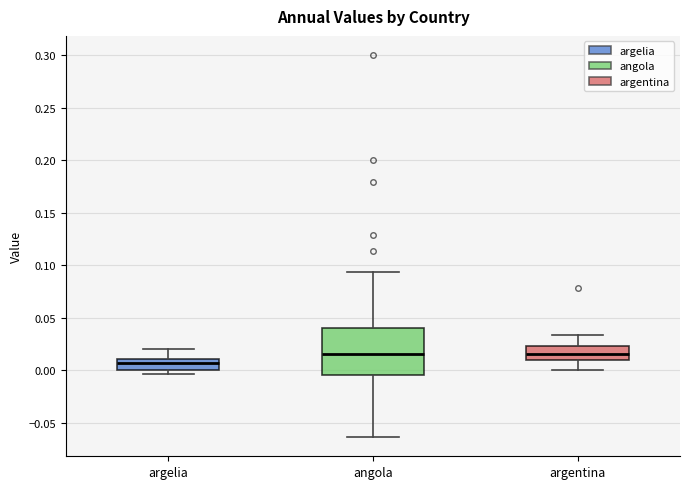

Reading left to right, read every box against the y-axis: the position of its median line, the range the box covers, and the ends of its whiskers. The values are not printed on the chart, so give them approximately, as read against the axis.

argelia: median 0.005, box 0.000 to 0.010, whiskers -0.005 to 0.020
angola: median 0.015, box -0.005 to 0.040, whiskers -0.065 to 0.095
argentina: median 0.015, box 0.010 to 0.025, whiskers 0.000 to 0.035